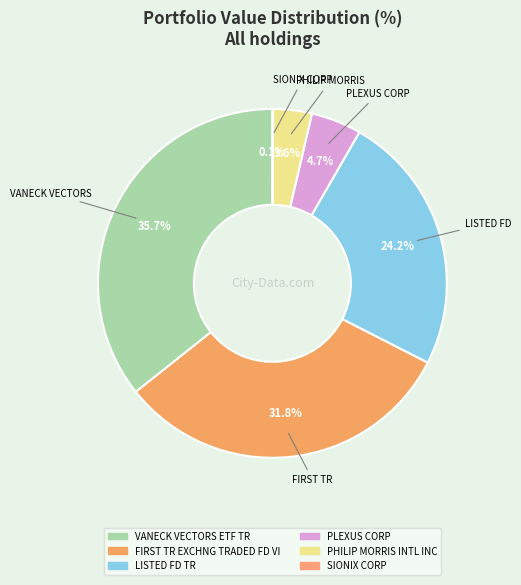

How many segments does this pie chart have?

6